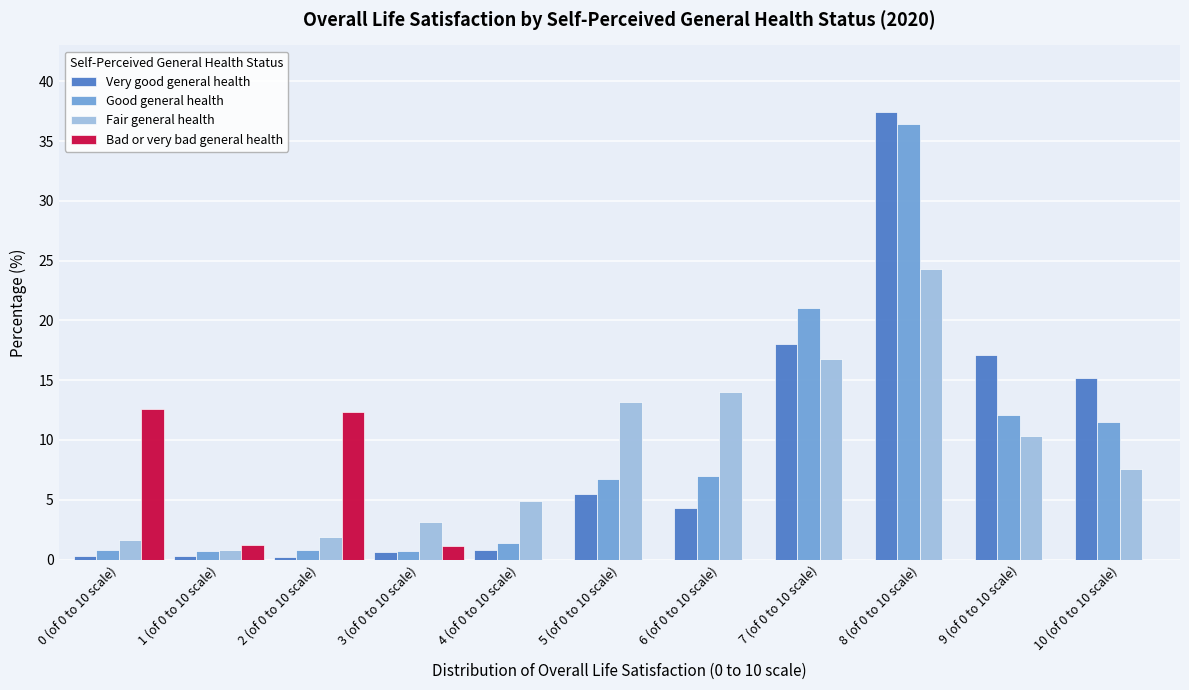

The Fair general health series shows 4.9 at 4 (of 0 to 10 scale). True or false?

True